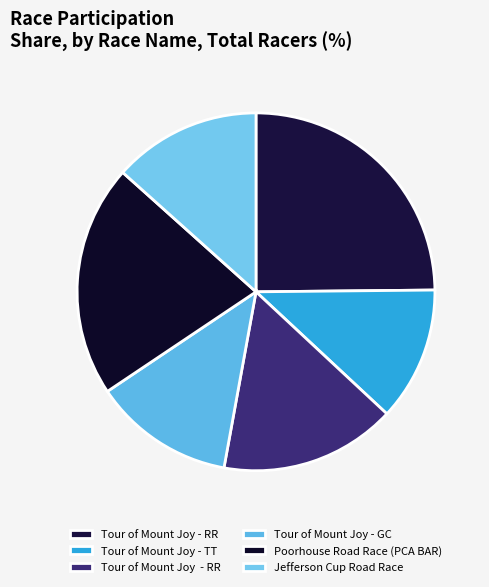

Rank the categories by value from highest to lowest.

Tour of Mount Joy - RR, Poorhouse Road Race (PCA BAR), Tour of Mount Joy  - RR, Jefferson Cup Road Race, Tour of Mount Joy - GC, Tour of Mount Joy - TT